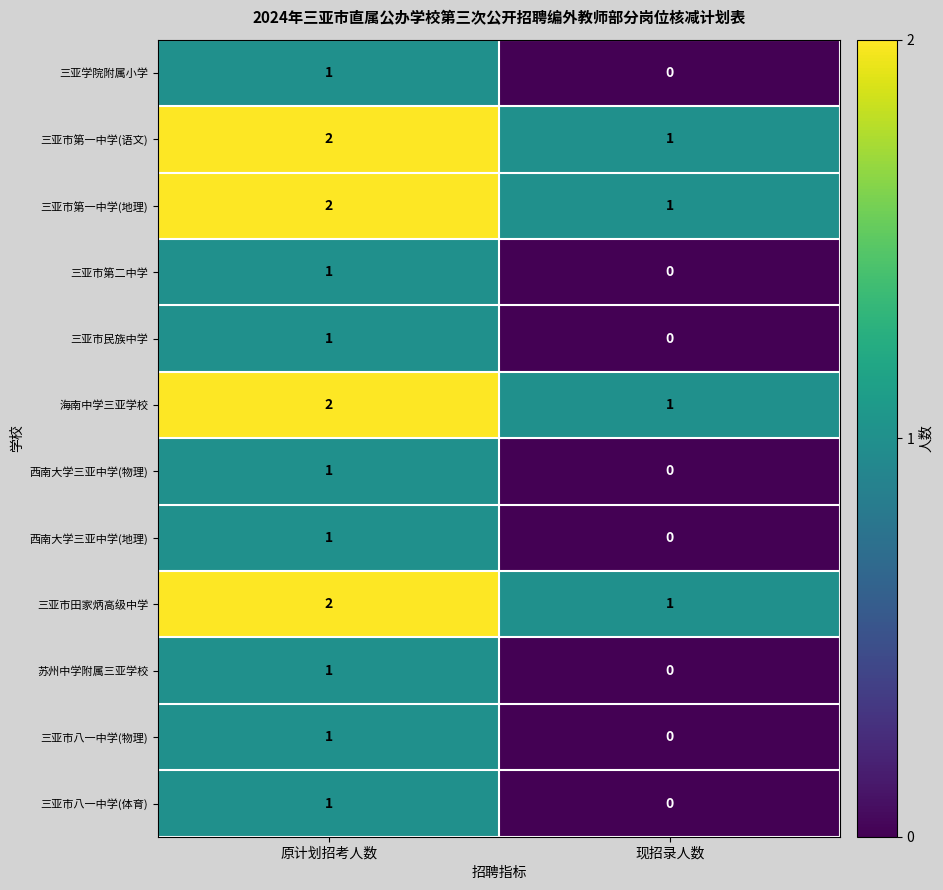

Reading left to right, extract all data points from this chart.

三亚学院附属小学: 原计划招考人数=1	现招录人数=0
三亚市第一中学(语文): 原计划招考人数=2	现招录人数=1
三亚市第一中学(地理): 原计划招考人数=2	现招录人数=1
三亚市第二中学: 原计划招考人数=1	现招录人数=0
三亚市民族中学: 原计划招考人数=1	现招录人数=0
海南中学三亚学校: 原计划招考人数=2	现招录人数=1
西南大学三亚中学(物理): 原计划招考人数=1	现招录人数=0
西南大学三亚中学(地理): 原计划招考人数=1	现招录人数=0
三亚市田家炳高级中学: 原计划招考人数=2	现招录人数=1
苏州中学附属三亚学校: 原计划招考人数=1	现招录人数=0
三亚市八一中学(物理): 原计划招考人数=1	现招录人数=0
三亚市八一中学(体育): 原计划招考人数=1	现招录人数=0